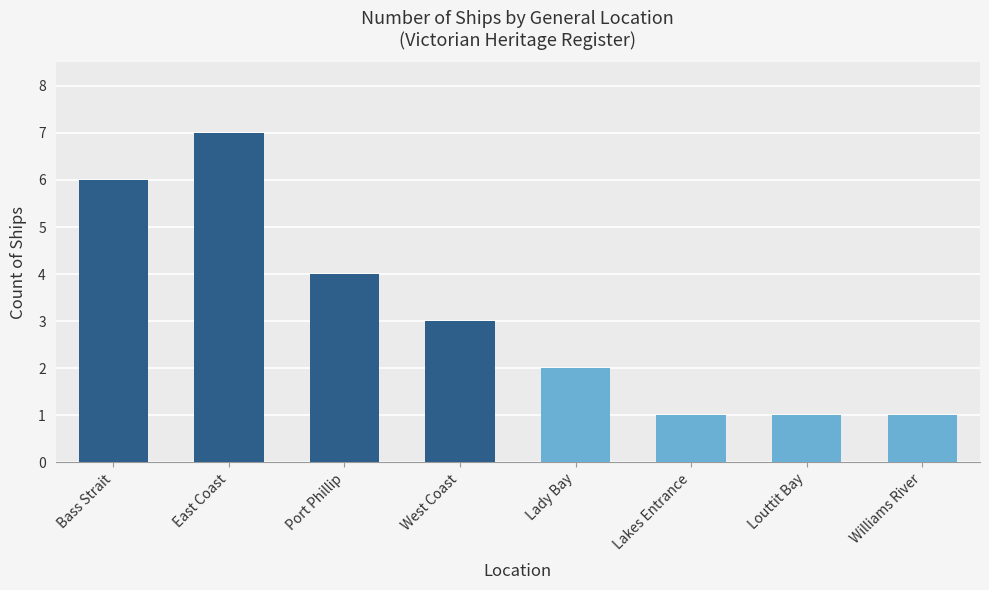

What is the minimum value shown in the chart?

1